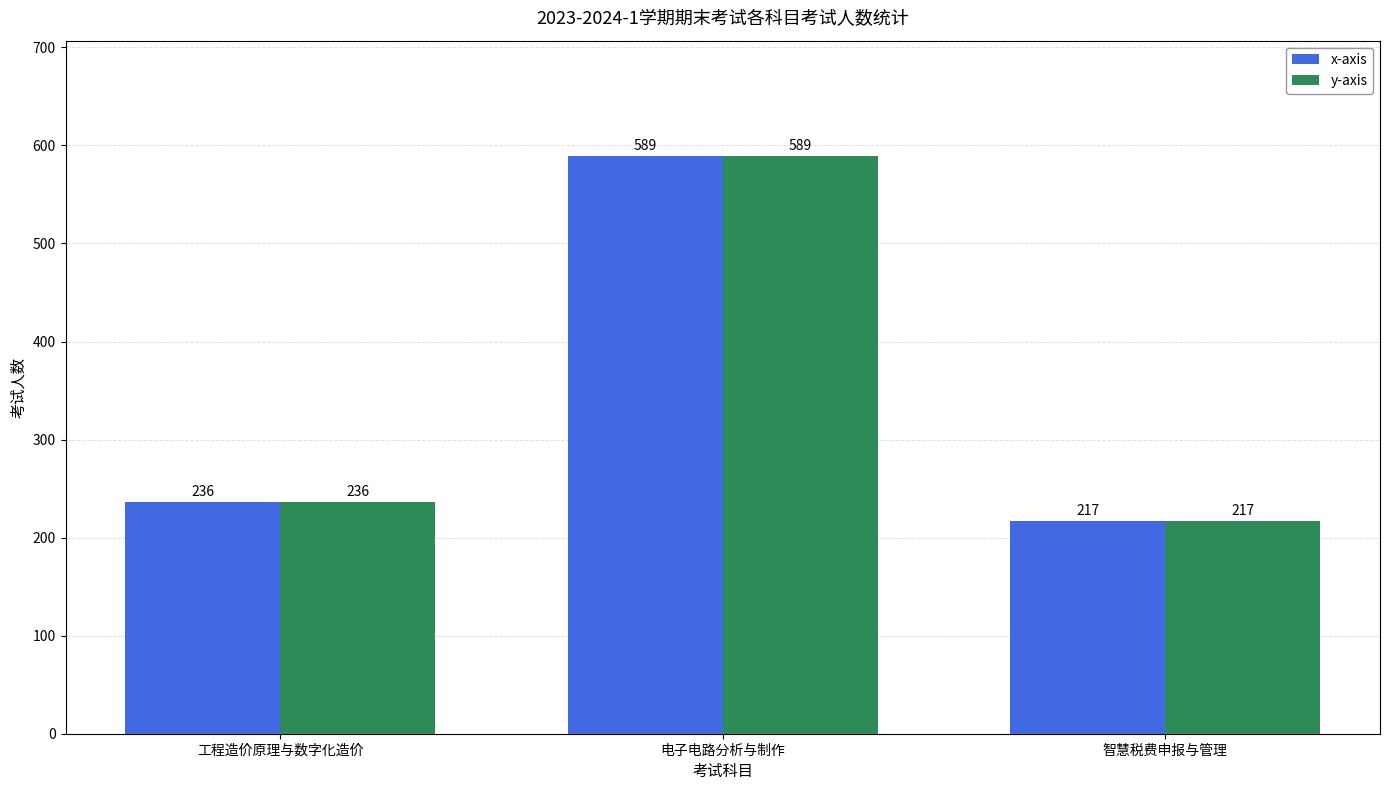

What is the label of the 3rd bar from the left?

智慧税费申报与管理